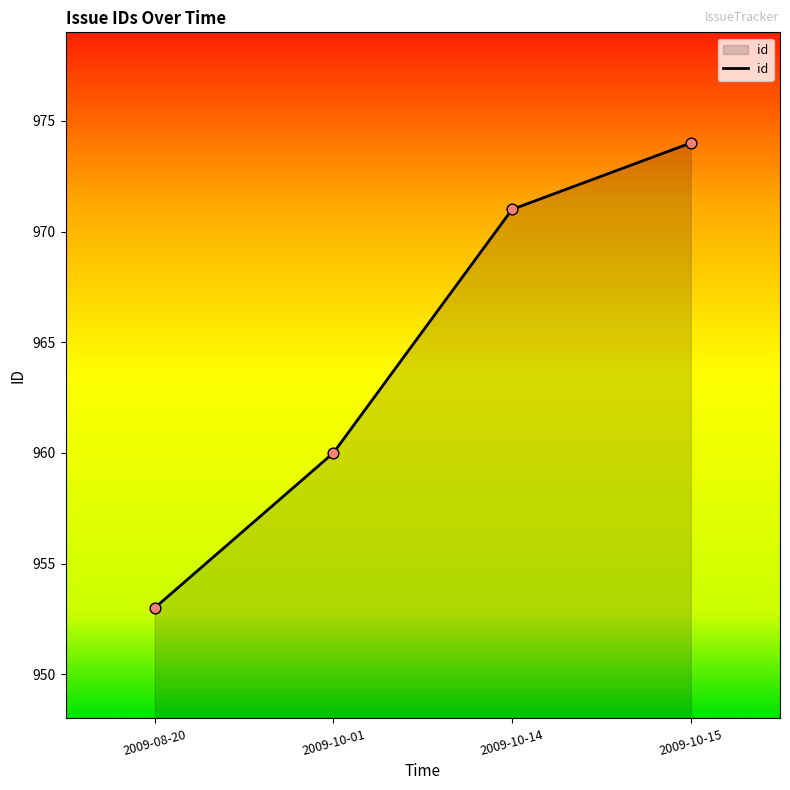

Between 2009-10-01 and 2009-10-14, which is larger?

2009-10-14